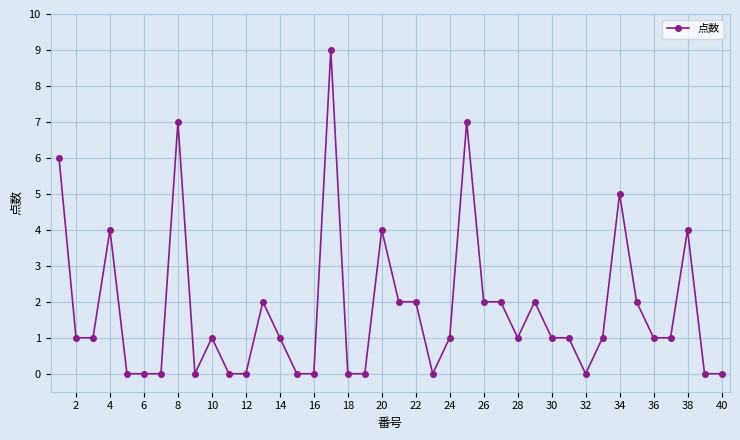

What is the difference between the maximum and minimum values?

9